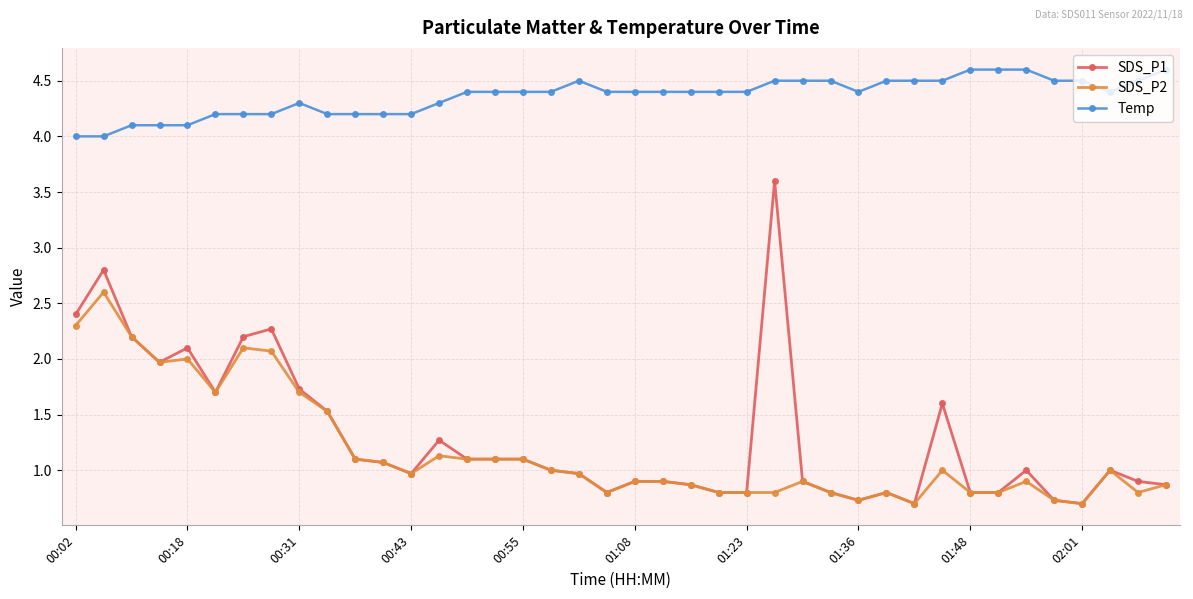

What is the minimum value shown in the chart?

0.7